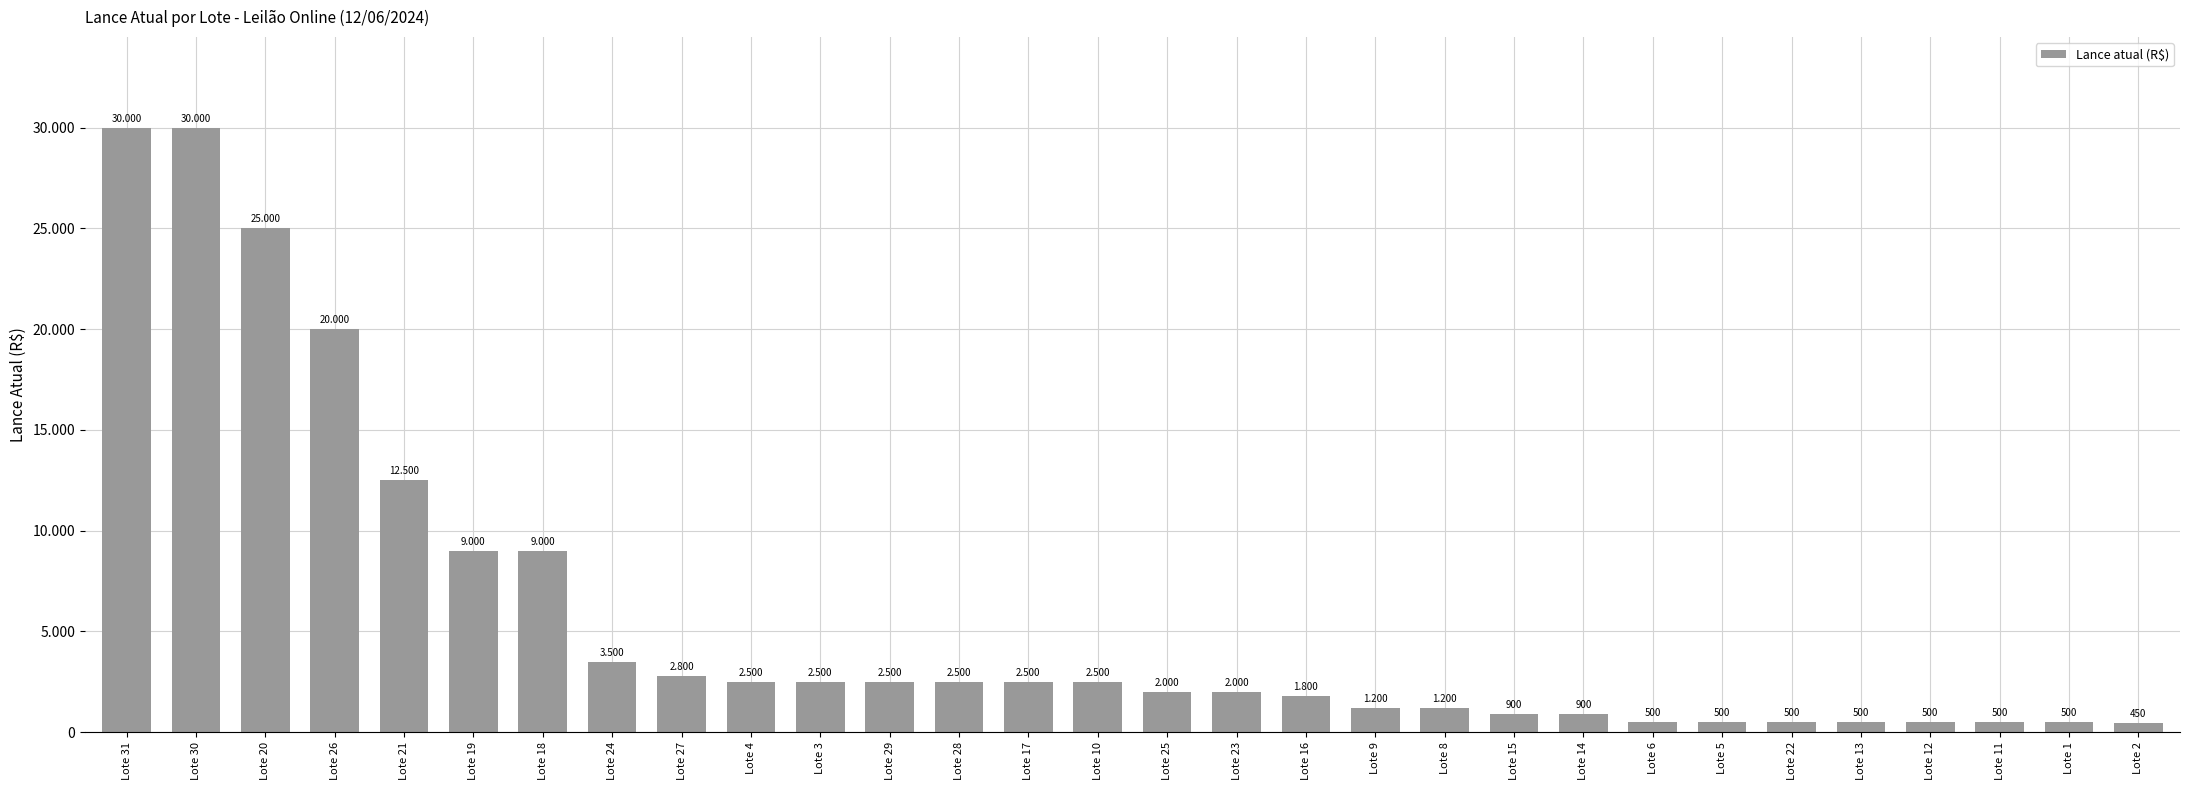

Reading left to right, transcribe all the data shown in this chart.

30000	30000	25000	20000	12500	9000	9000	3500	2800	2500	2500	2500	2500	2500	2500	2000	2000	1800	1200	1200	900	900	500	500	500	500	500	500	500	450